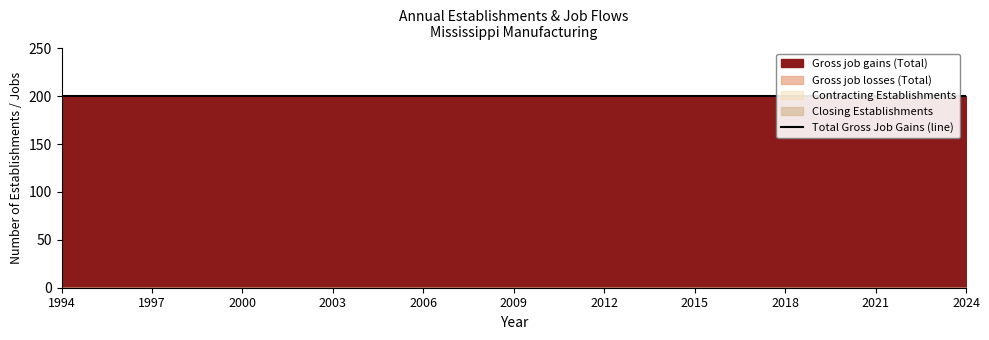

Reading left to right, transcribe all the data shown in this chart.

Gross job gains (Total): 200	200	200	200	200	200	200	200	200	200	200	200	200	200	200	200	200	200	200	200	200	200	200	200	200	200	200	200	200	200	200
Gross job losses (Total): 0	0	0	0	0	0	0	0	0	0	0	0	0	0	0	0	0	0	0	0	0	0	0	0	0	0	0	0	0	0	0
Contracting Establishments: 0	0	0	0	0	0	0	0	0	0	0	0	0	0	0	0	0	0	0	0	0	0	0	0	0	0	0	0	0	0	0
Closing Establishments: 0	0	0	0	0	0	0	0	0	0	0	0	0	0	0	0	0	0	0	0	0	0	0	0	0	0	0	0	0	0	0